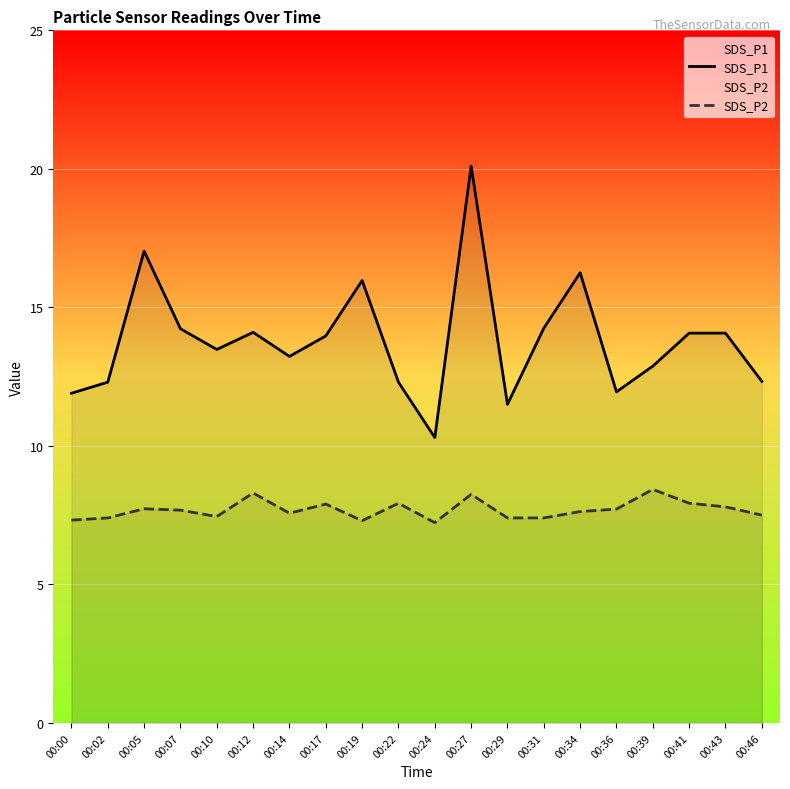

At which category does the chart reach its minimum across all series?

00:24